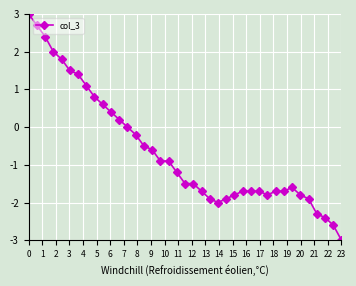

What is the smallest value displayed?

-3.0